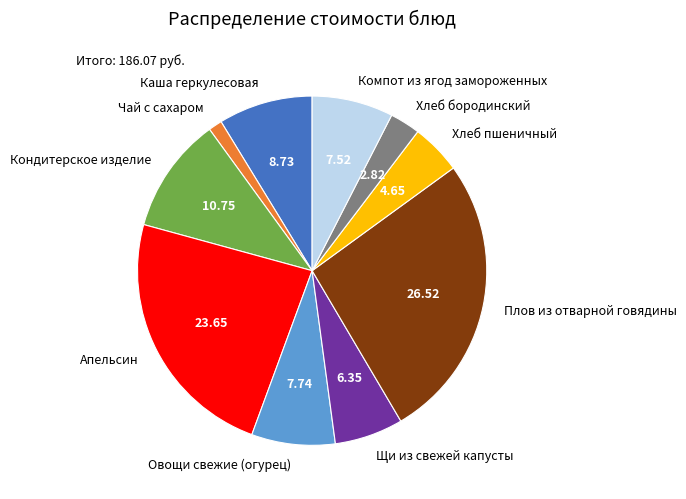

Is the sum of Щи из свежей капусты and Плов из отварной говядины greater than half?

No